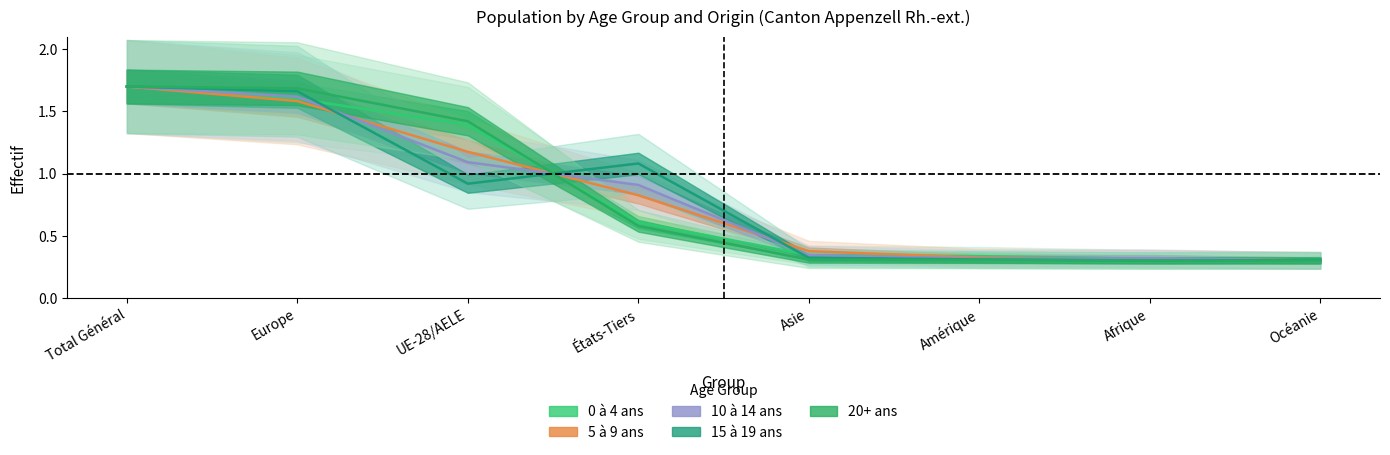

Count the 5 à 9 ans values in the range 0 to 1.

5